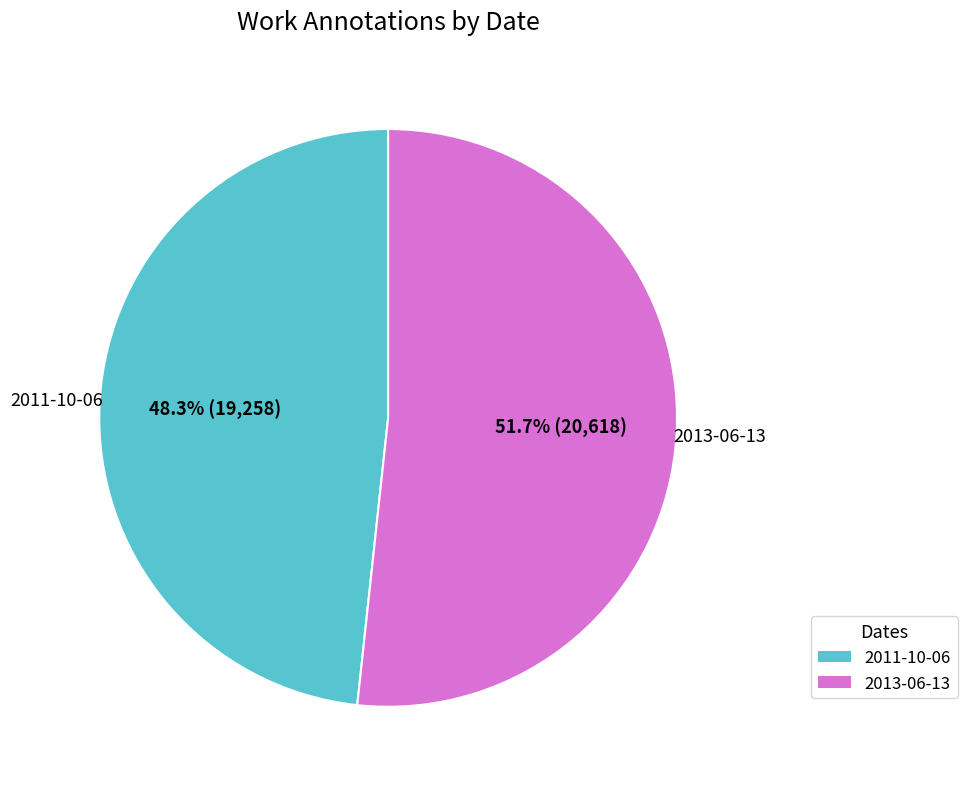

To the nearest percent, what is the average slice percentage?

50%